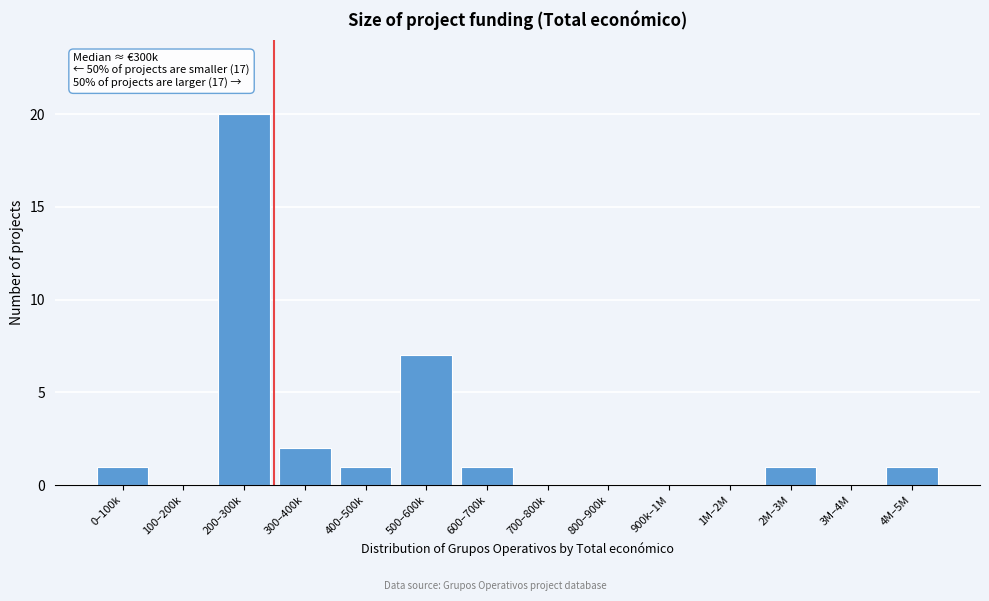

Reading right to left, extract all data points from this chart.

4M–5M=1	3M–4M=0	2M–3M=1	1M–2M=0	900k–1M=0	800–900k=0	700–800k=0	600–700k=1	500–600k=7	400–500k=1	300–400k=2	200–300k=20	100–200k=0	0–100k=1